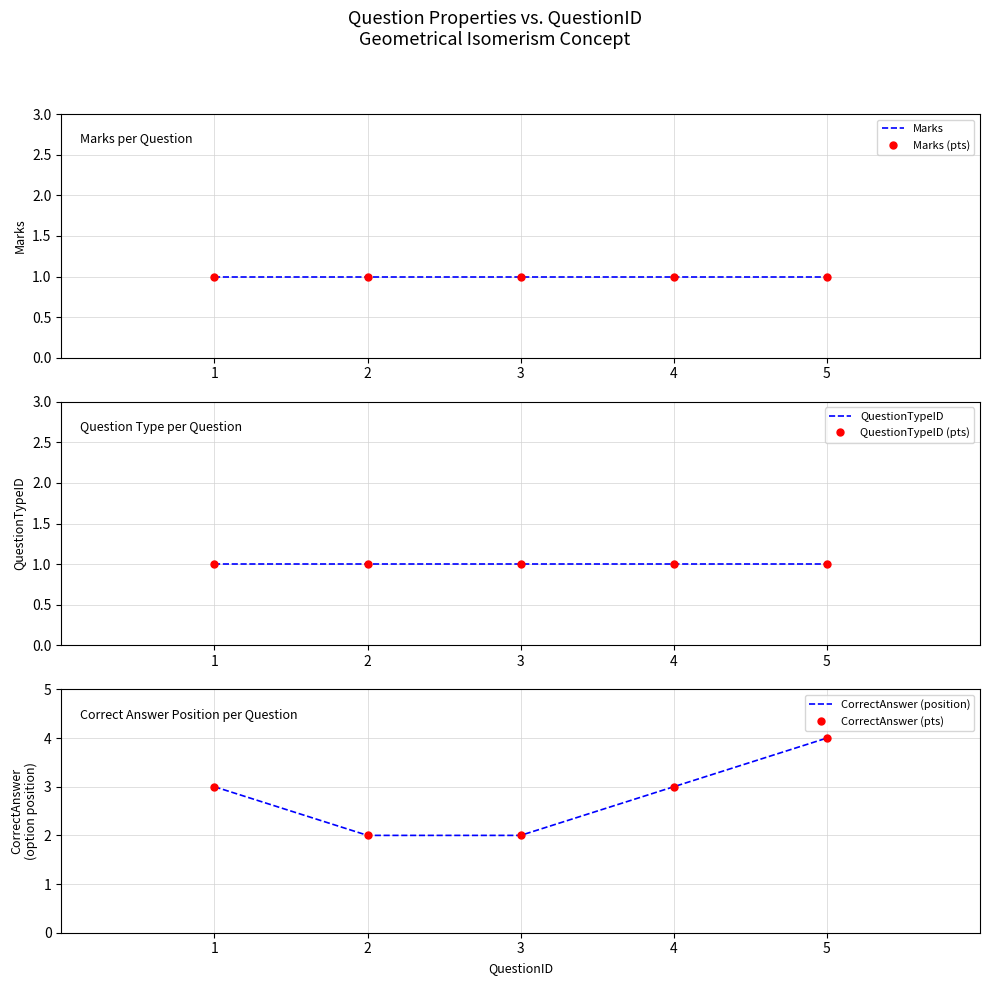

At which label is QuestionTypeID (pts) closest to 1?

1